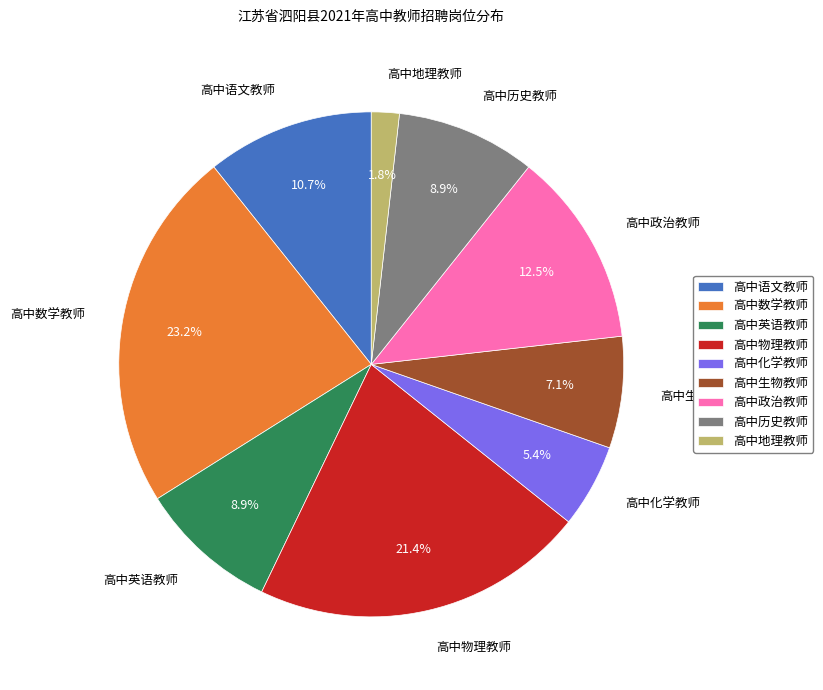

Approximately how many times larger is the value at 高中英语教师 compared to 高中物理教师?

0.4